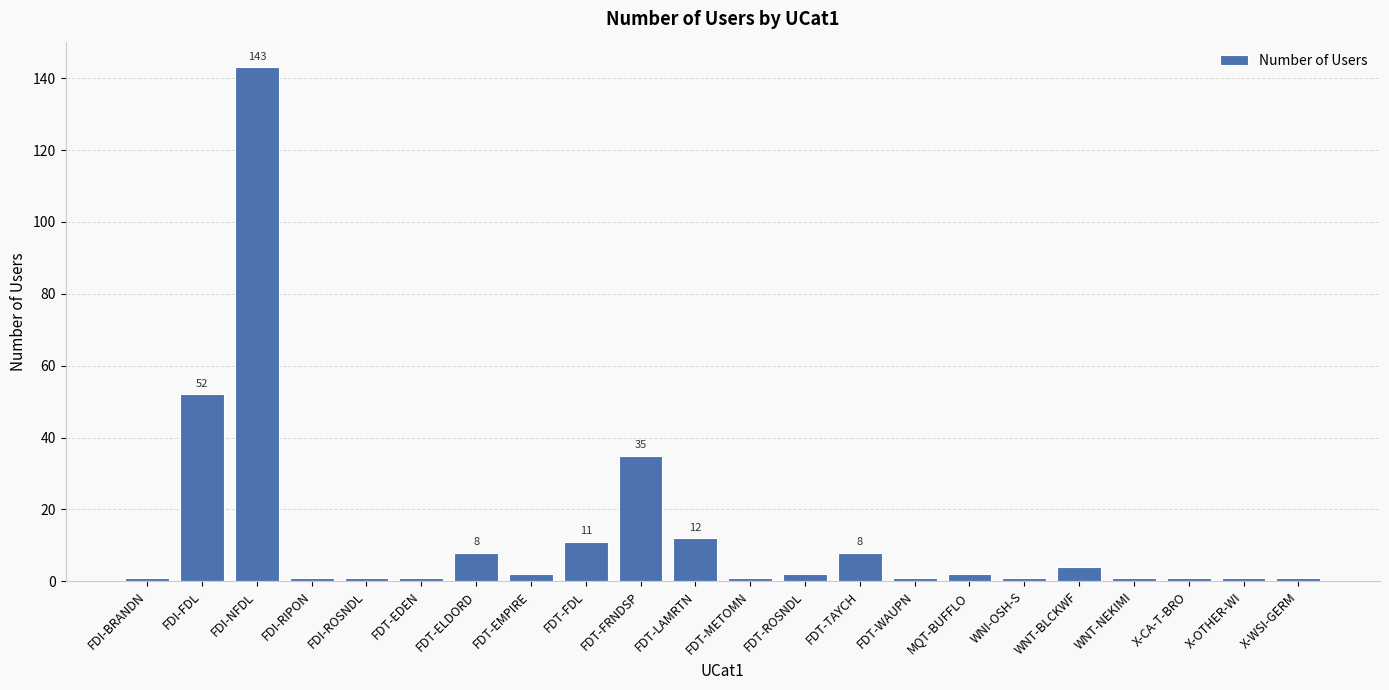

Which category has the highest value across all series?

FDI-NFDL